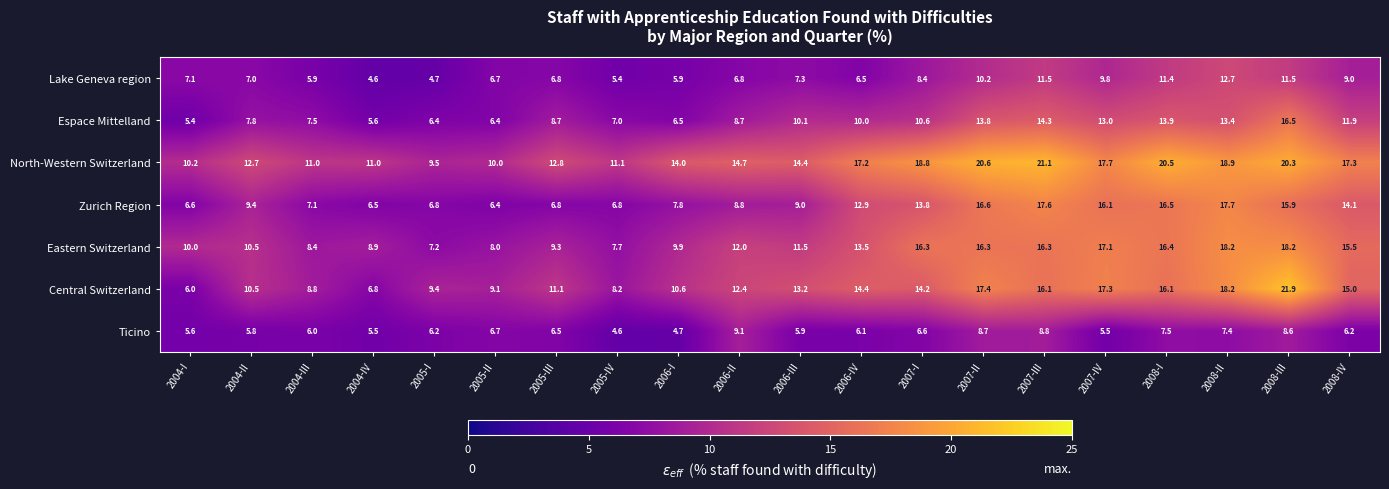

True or false: Zurich Region has a value of 16.5 at 2008-I.

True